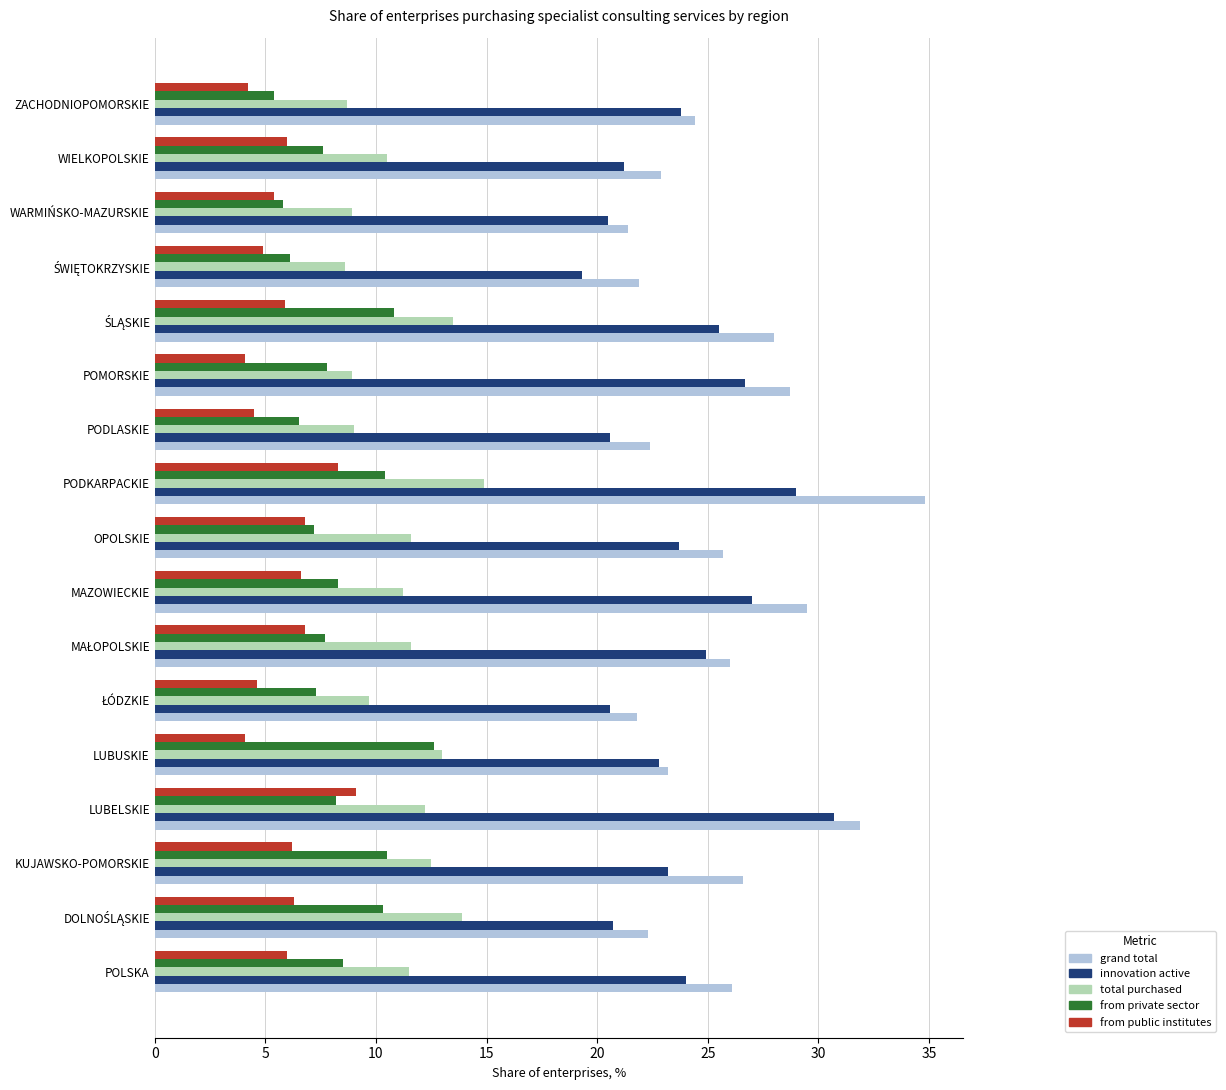

Rank the series by their maximum value, from lowest to highest.

from public institutes, from private sector, total purchased, innovation active, grand total